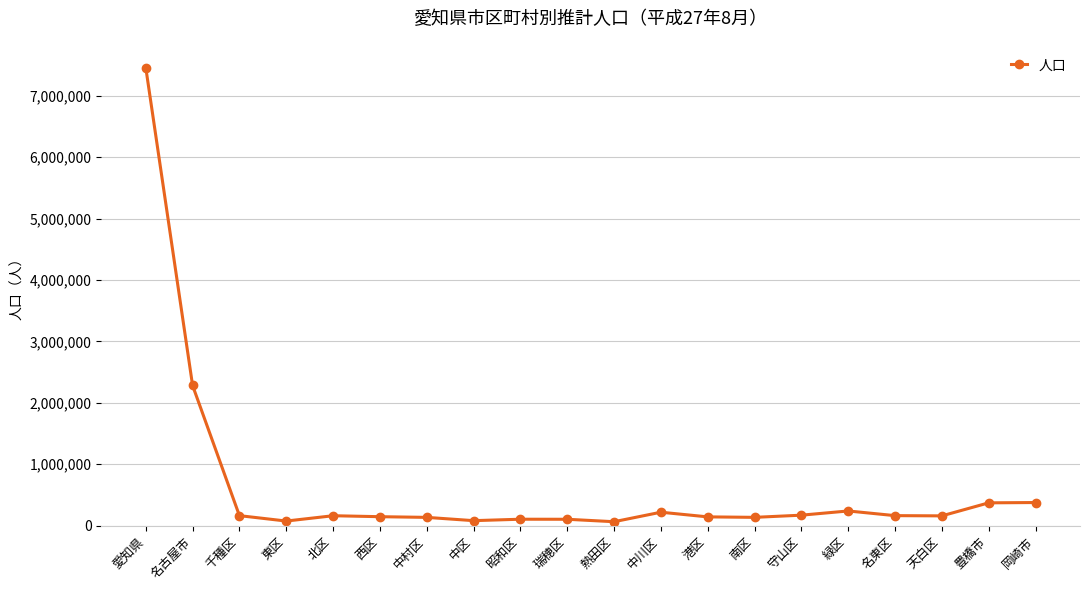

What is the sum of the values at 瑞穂区 and 愛知県?

7562683